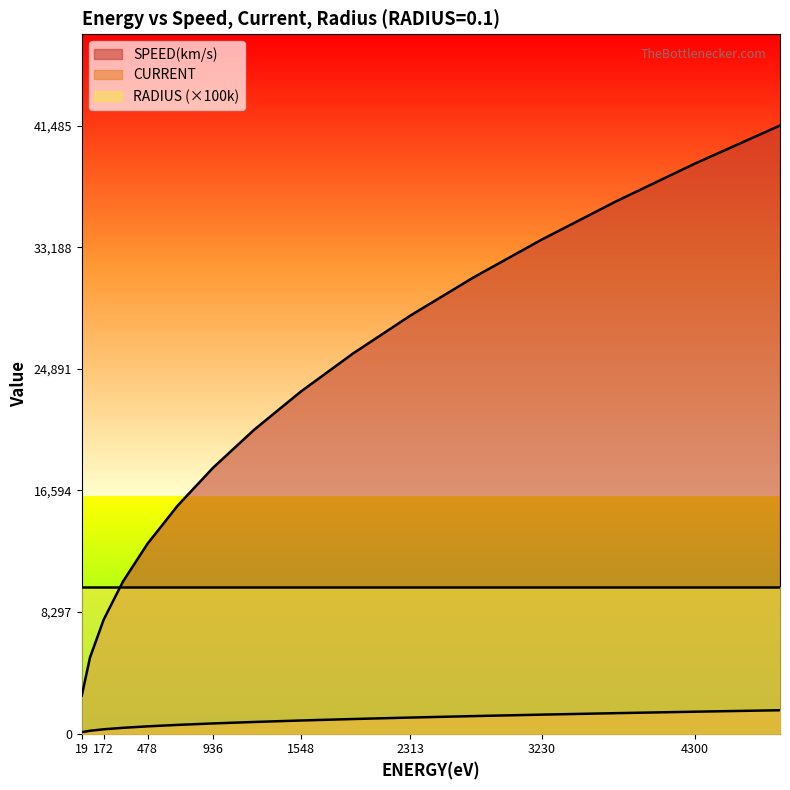

At how many categories does at least one series exceed 22898?

8